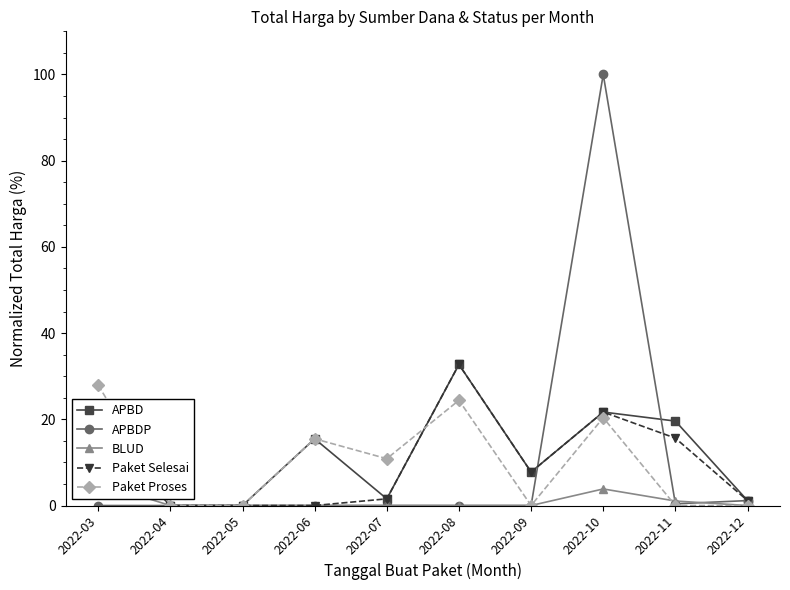

In Paket Selesai, how many points are lower than both neighbors (excluding endpoints)?

1